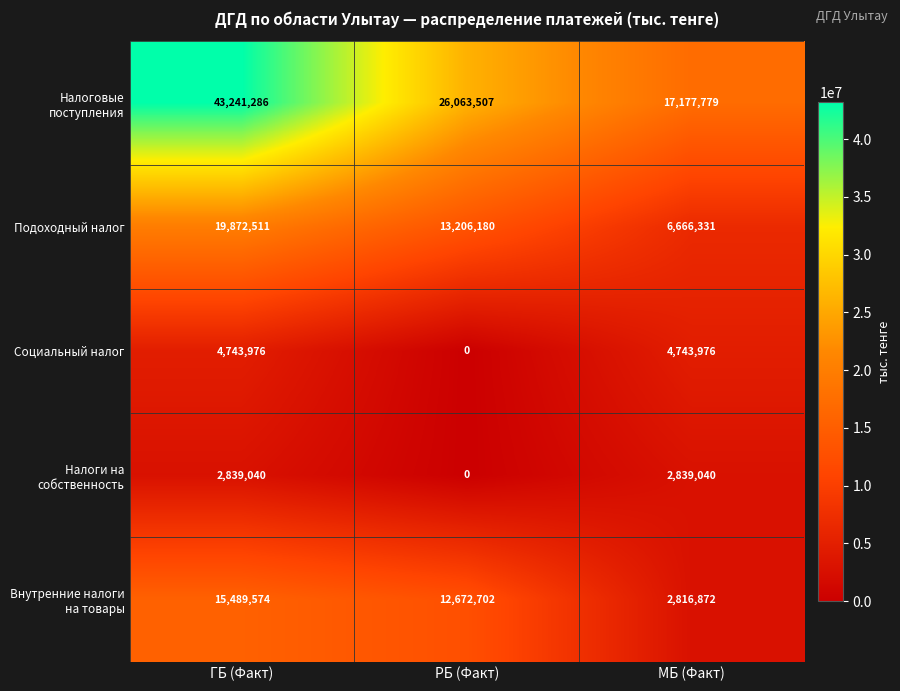

Rank the series by their maximum value, from lowest to highest.

Налоги на собственность, Социальный налог, Внутренние налоги на товары, Подоходный налог, Налоговые поступления